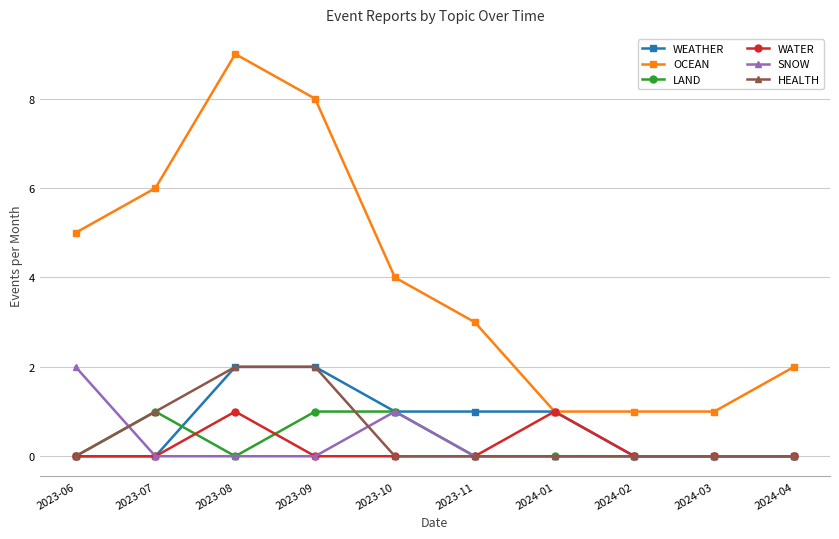

How many lines are shown in the chart?

6